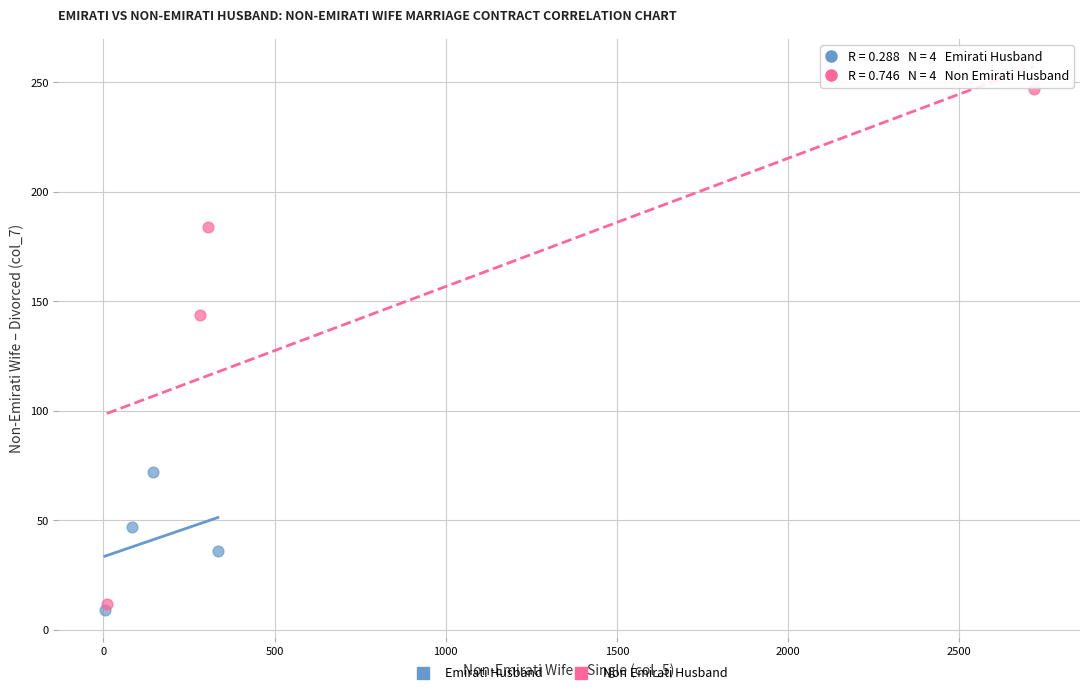

Which series has the largest Y range (max minus min)?

Non Emirati Husband